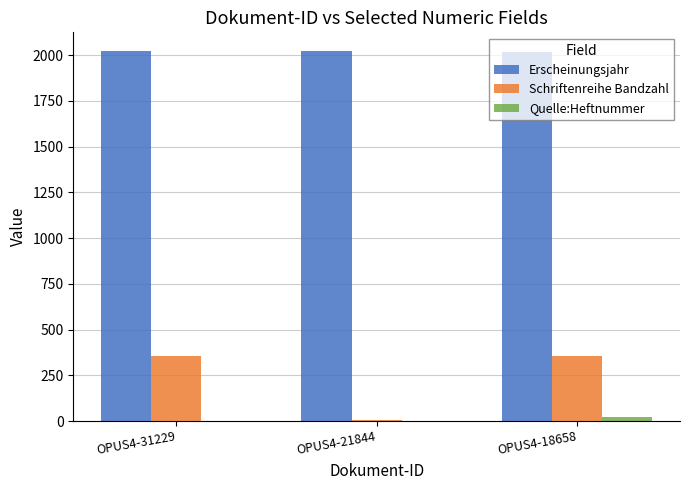

Between OPUS4-21844 and OPUS4-18658, which series saw the biggest shift?

Schriftenreihe Bandzahl